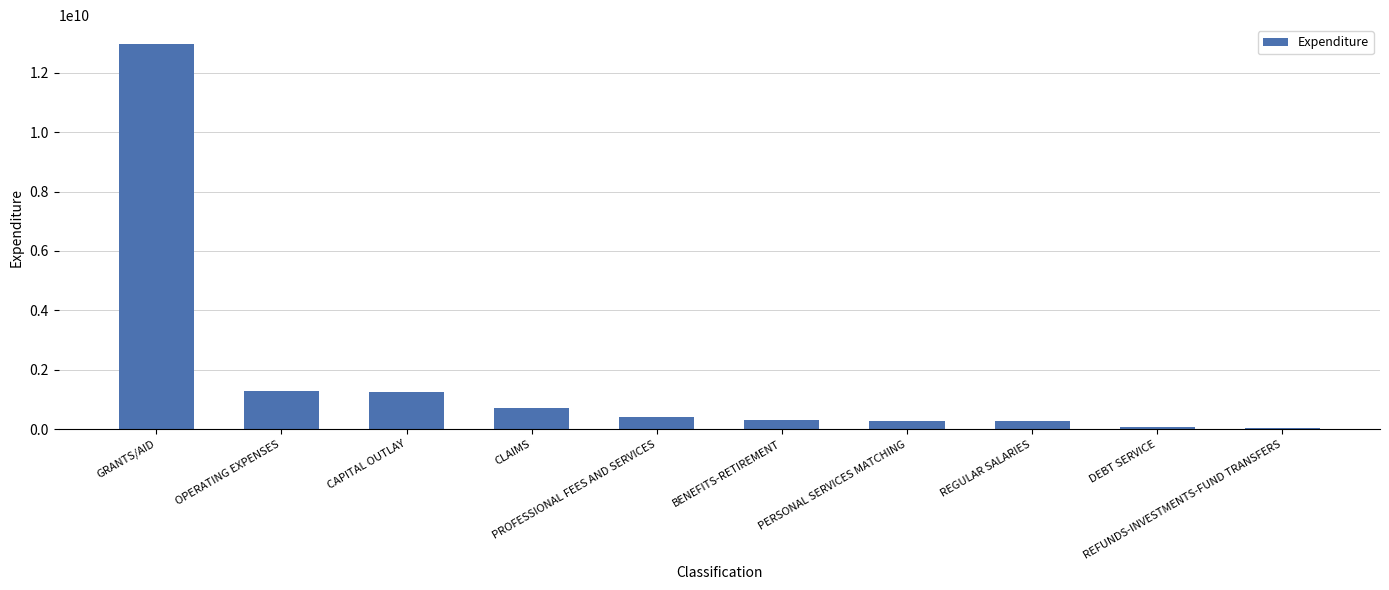

How many bars are there in total?

10